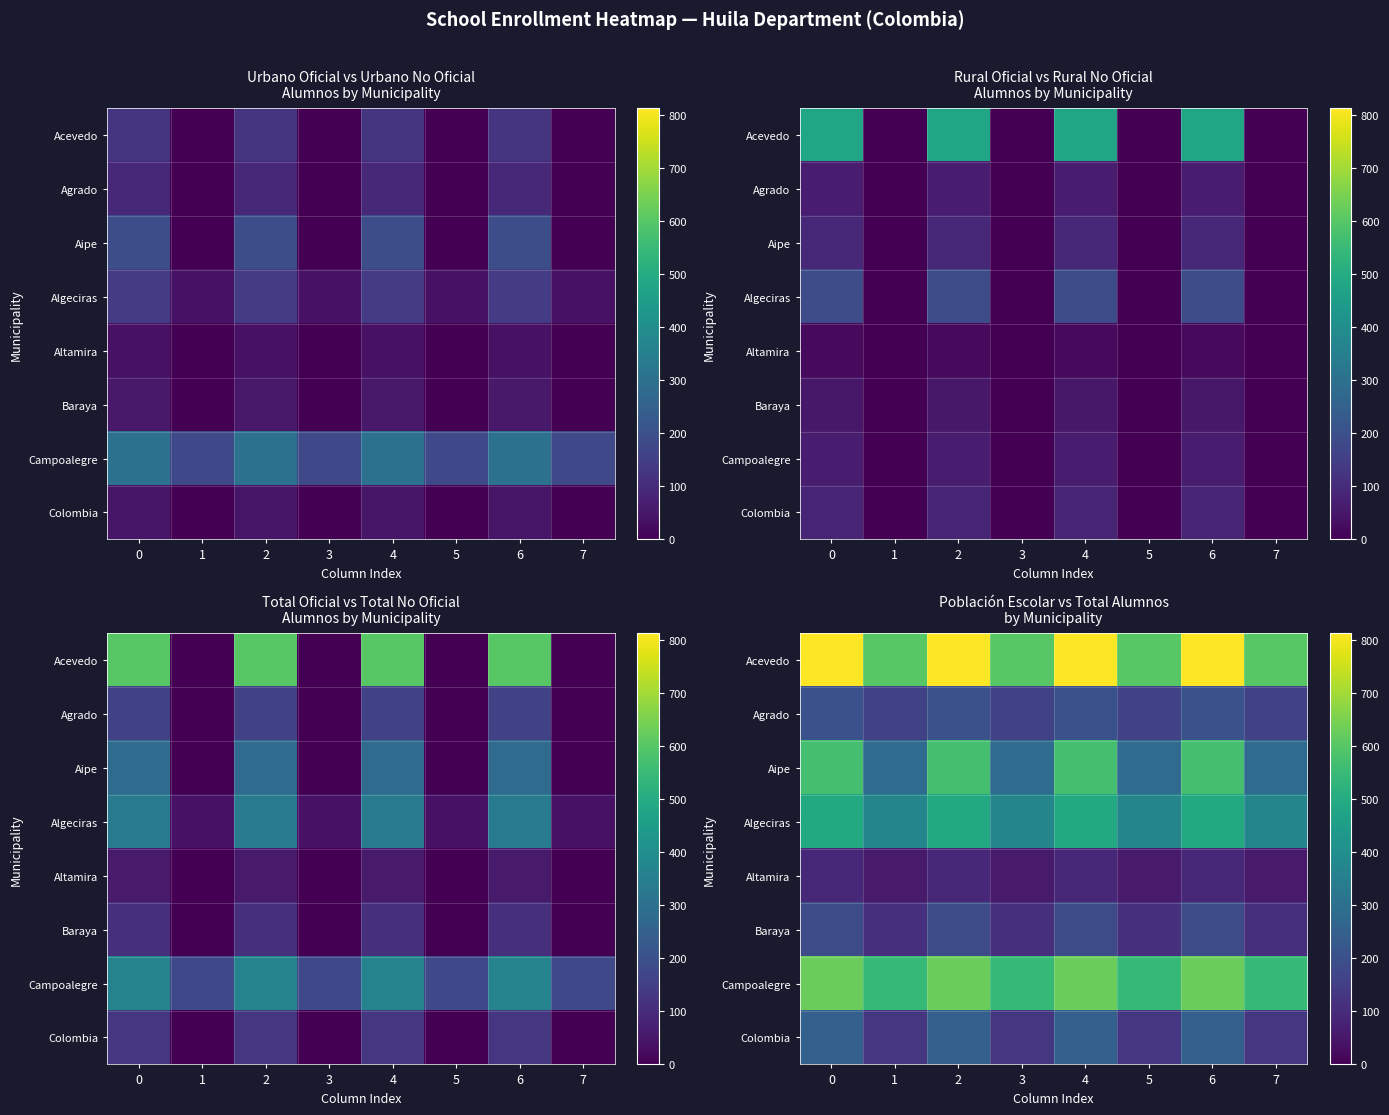

What is the spread (max minus min) of values at 6?

720